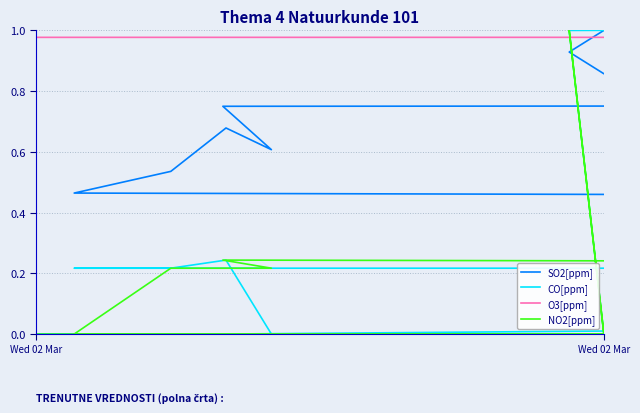

Which series ends up on top after the final intersection of SO2[ppm] and NO2[ppm]?

SO2[ppm]